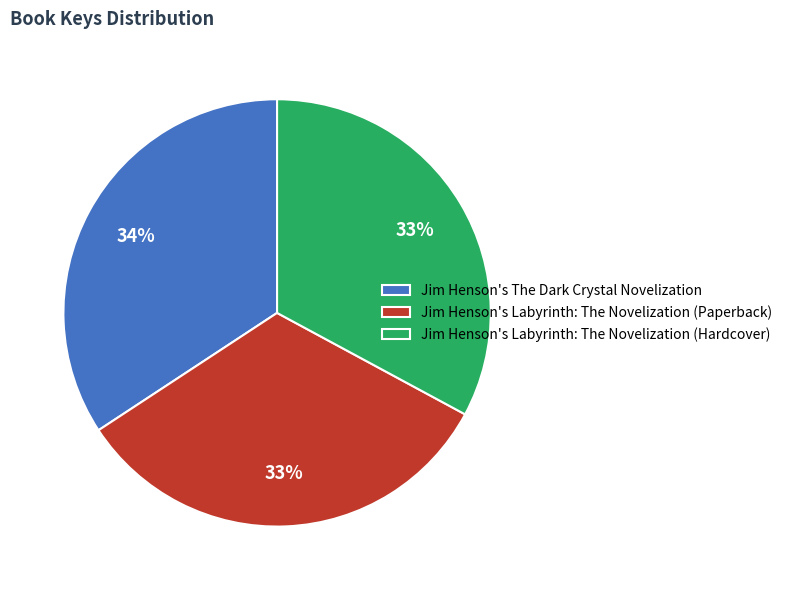

Which category has the biggest portion of the pie?

Jim Henson's The Dark Crystal Novelization